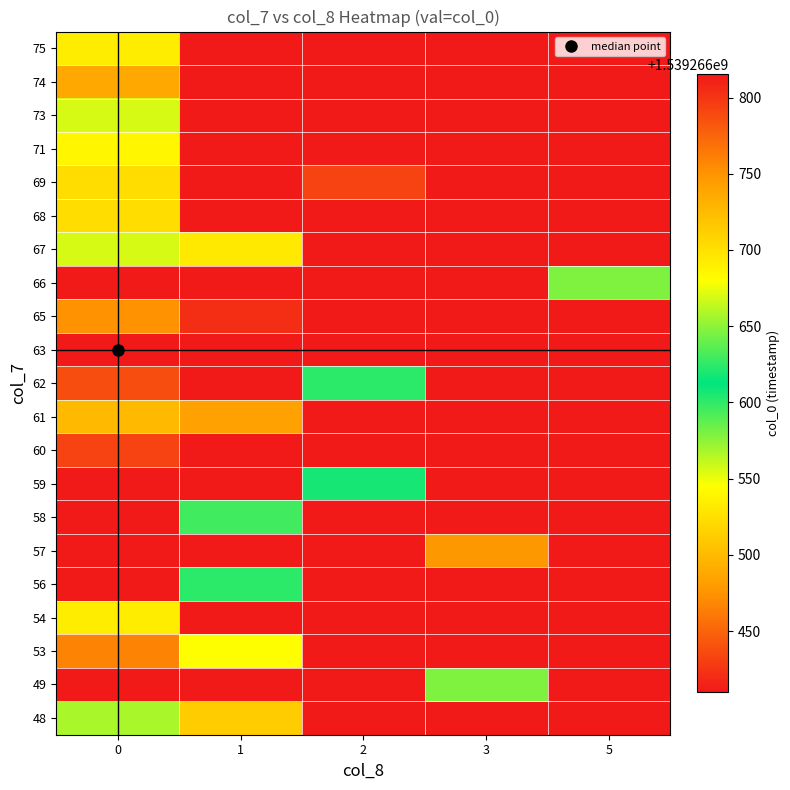

What is the difference between the 65 values at 56 and 58?

22.5